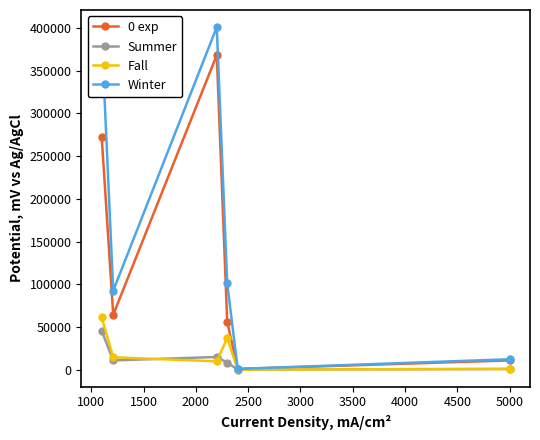

True or false: Winter has more than 1 interior local peaks.

False